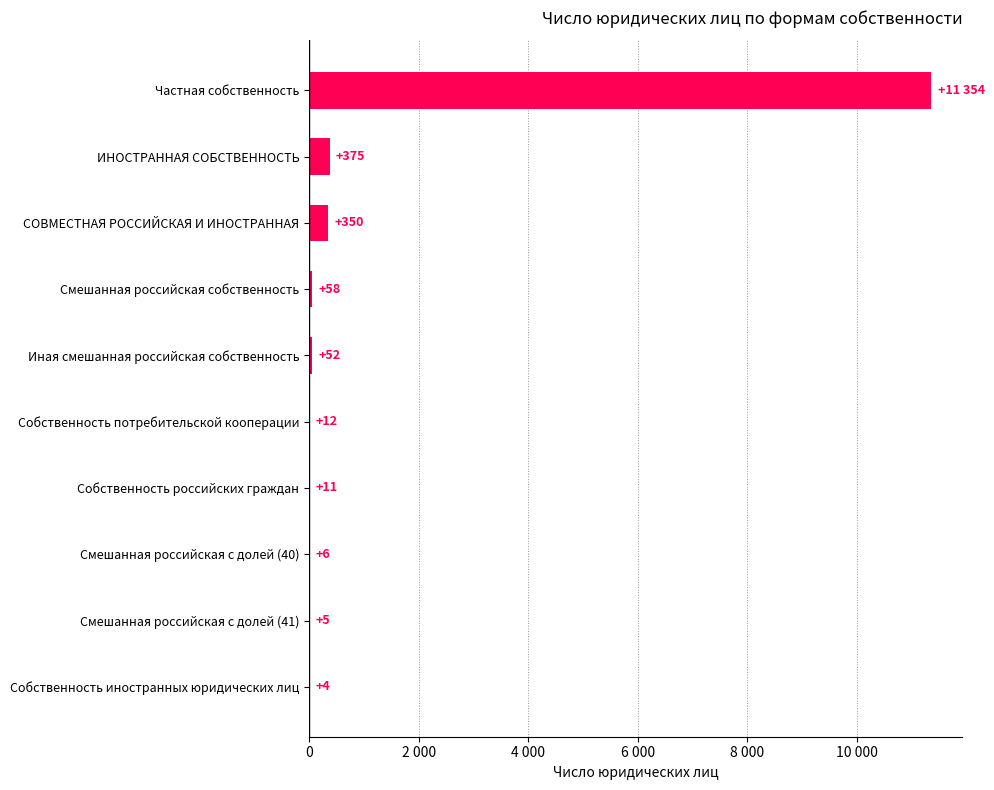

How many values are below 52?

5